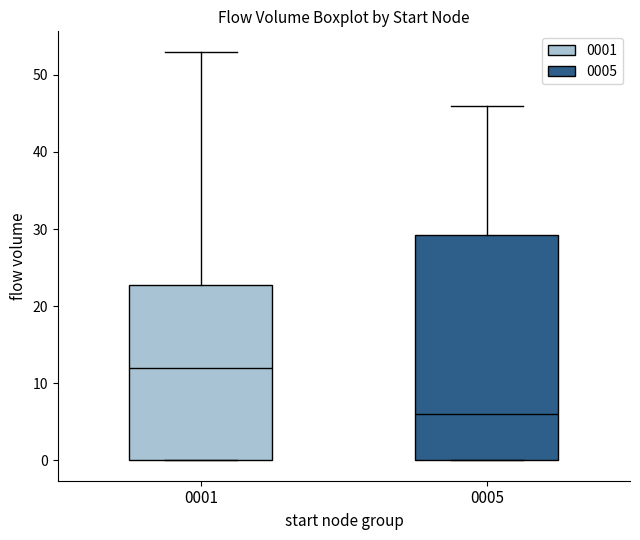

Reading left to right, transcribe this box plot: for each box, give where its median line is, the range the box spans, and where its two whiskers end, as read against the y-axis. The values are not printed on the chart, so give them approximately, as read against the axis.

0001: median 12, box 0 to 23, whiskers 0 to 53
0005: median 6, box 0 to 29, whiskers 0 to 46